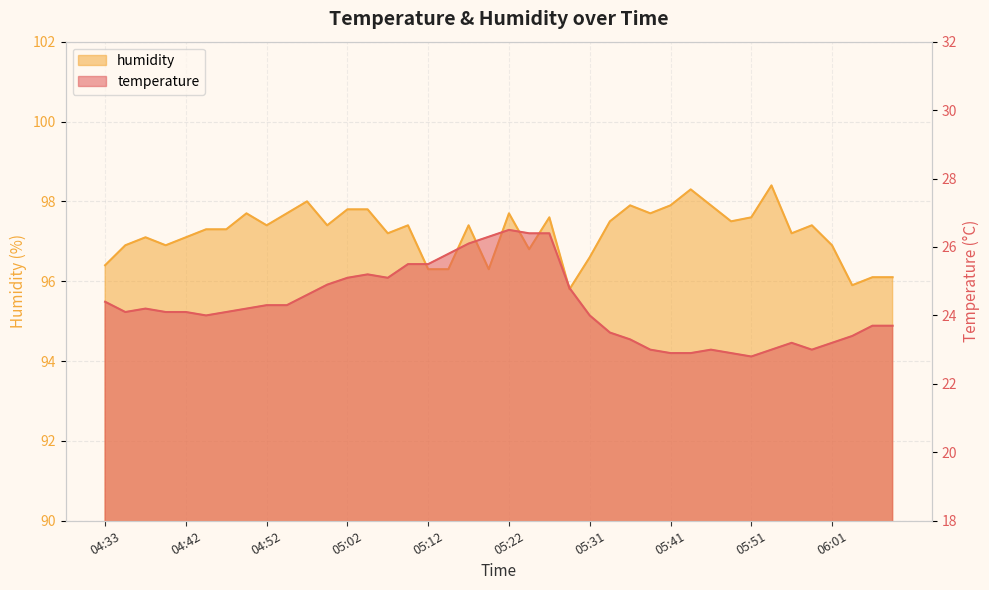

Which series has the largest range (max minus min)?

temperature